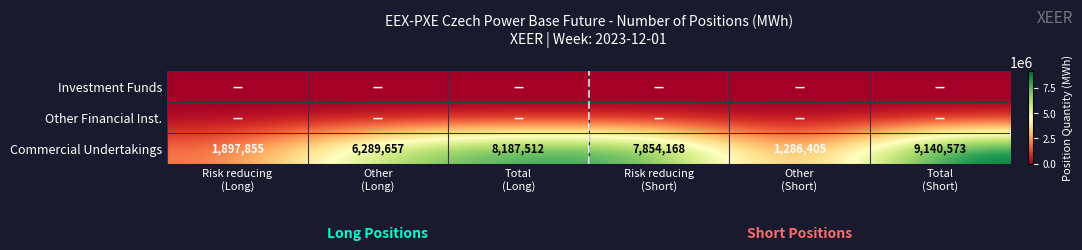

What is the sum of all Commercial Undertakings values?

34656170